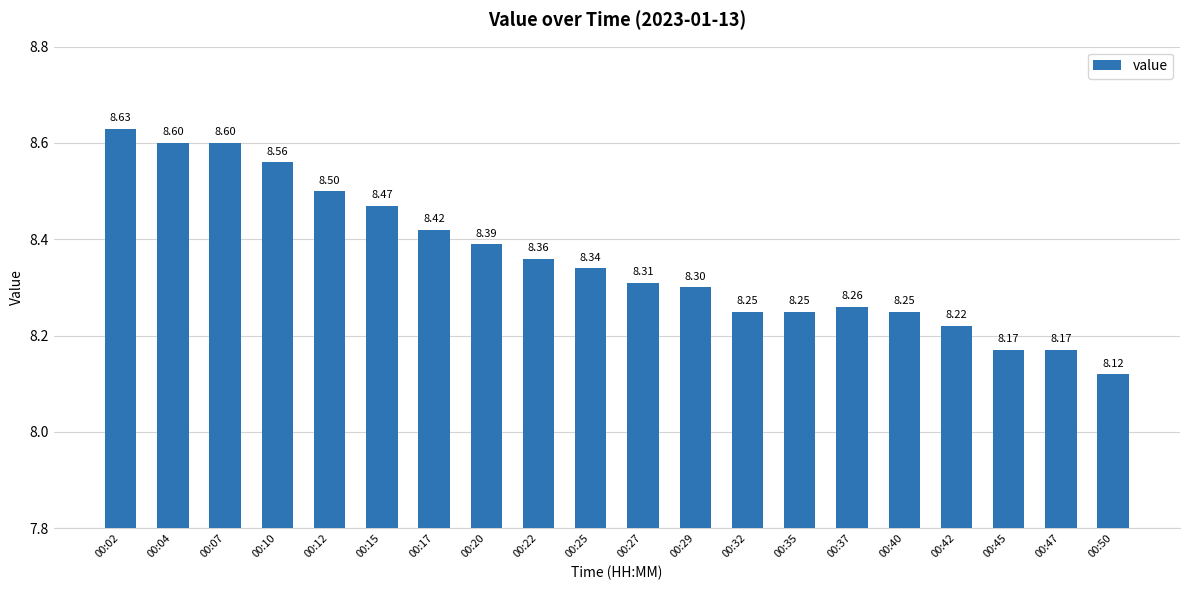

What is the difference between the maximum and minimum values?

0.5